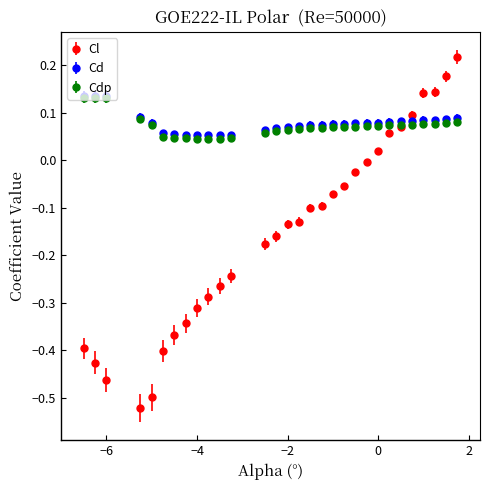

Which series has the widest spread of values?

Cl